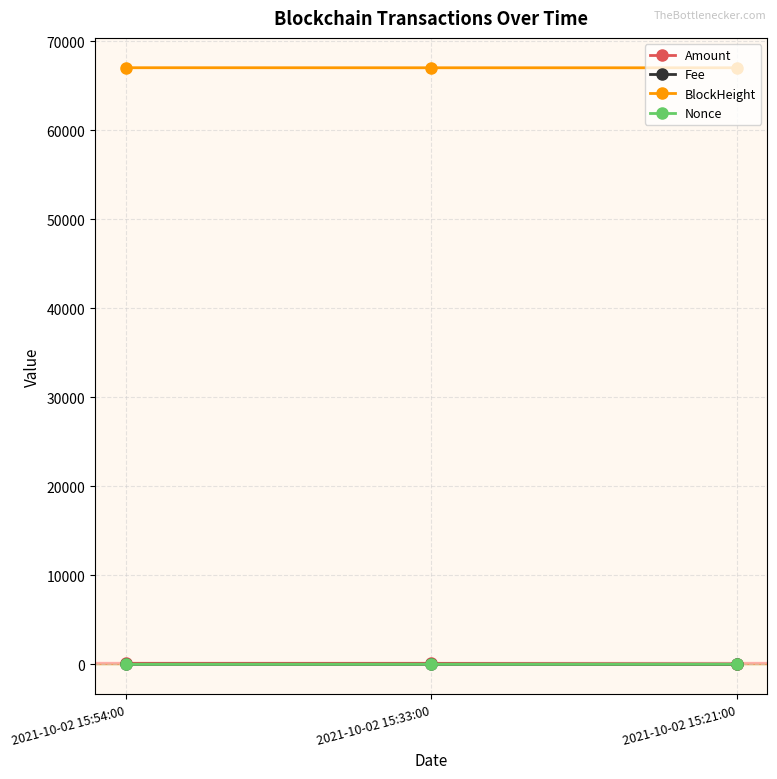

What is the label of the 2nd point from the left?

2021-10-02 15:33:00